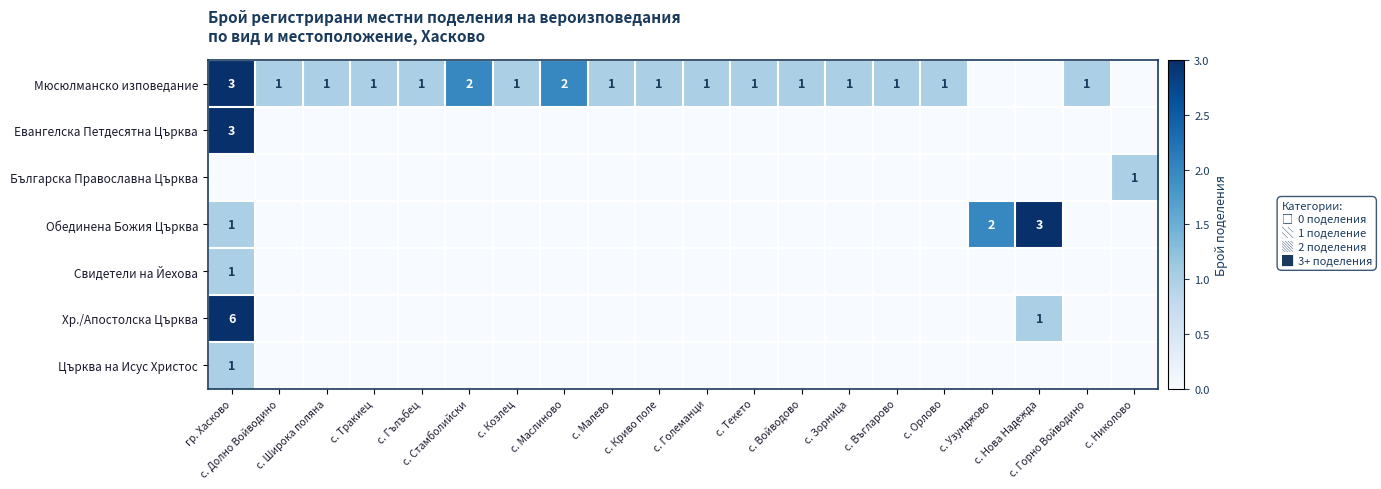

How many categories are shown in the chart?

20